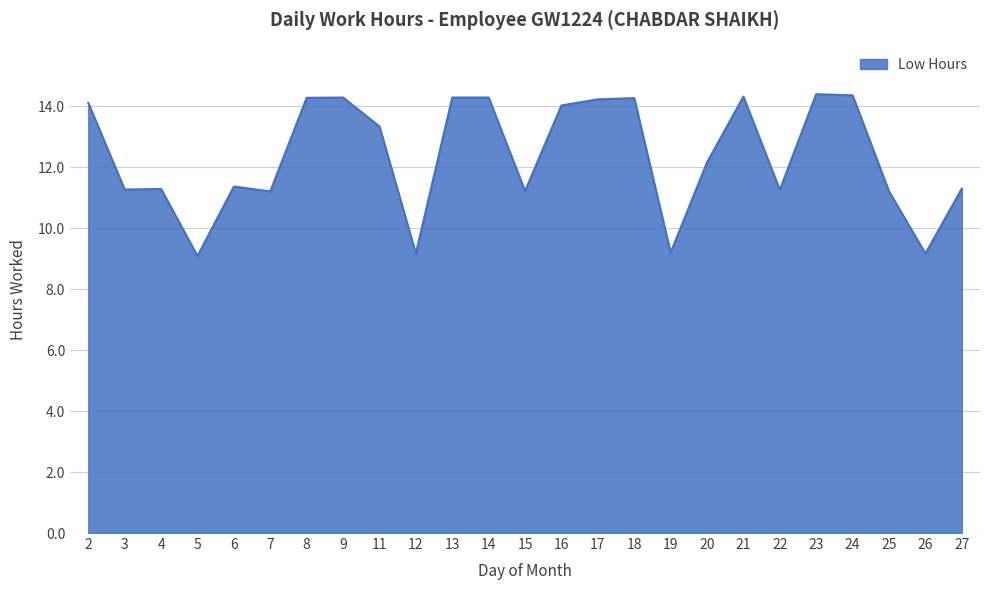

Is it true that the value at 25 is 3.4?

False